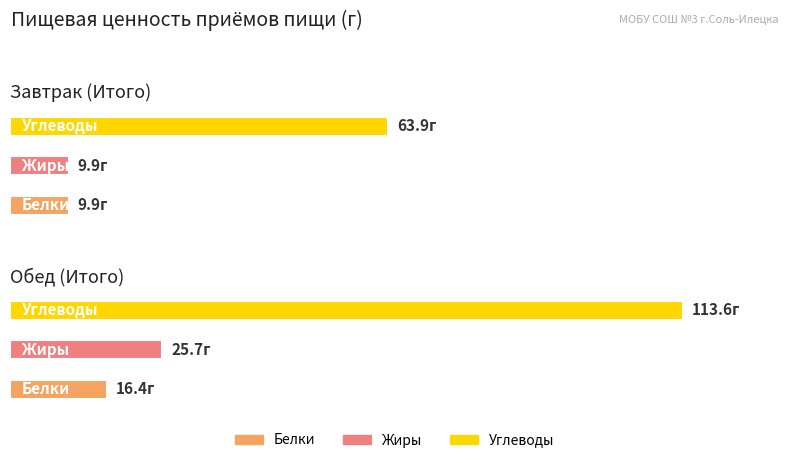

At which label does Белки reach its peak?

Обед (Итого)